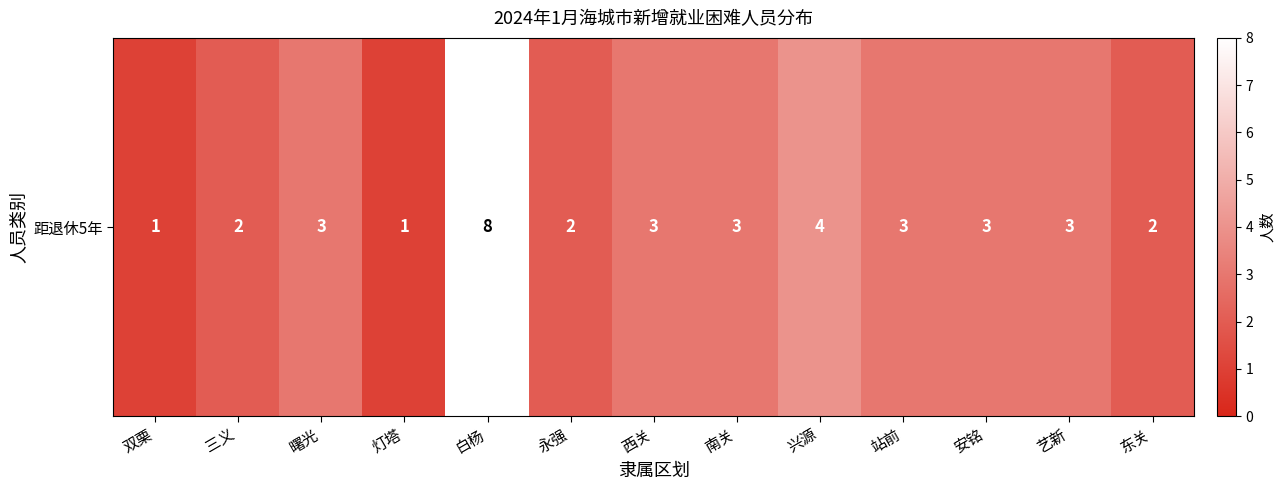

Rank the categories by value from highest to lowest.

白杨, 兴源, 曙光, 西关, 南关, 站前, 安铭, 艺新, 三义, 永强, 东关, 双栗, 灯塔